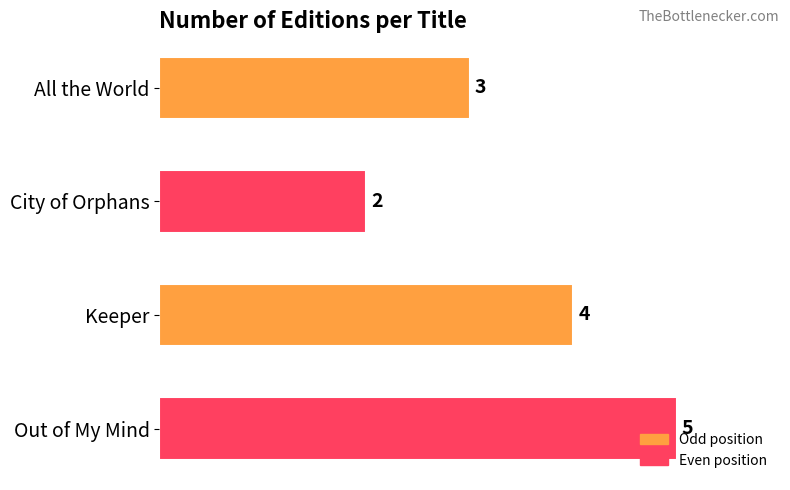

What is the sum of all values?

14